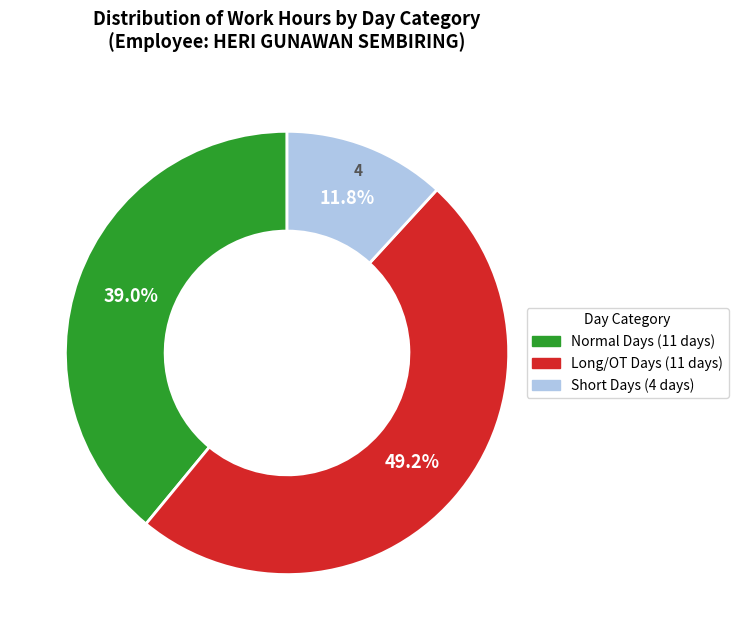

How many slices are in this pie chart?

3